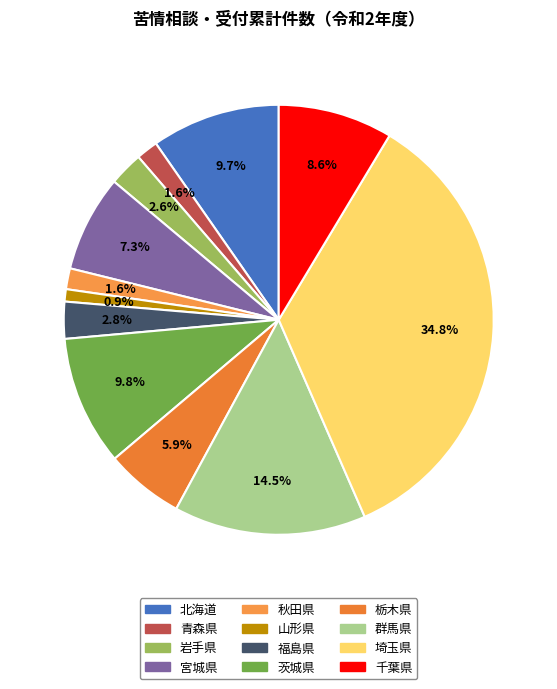

Is the sum of 北海道 and 宮城県 greater than half?

No